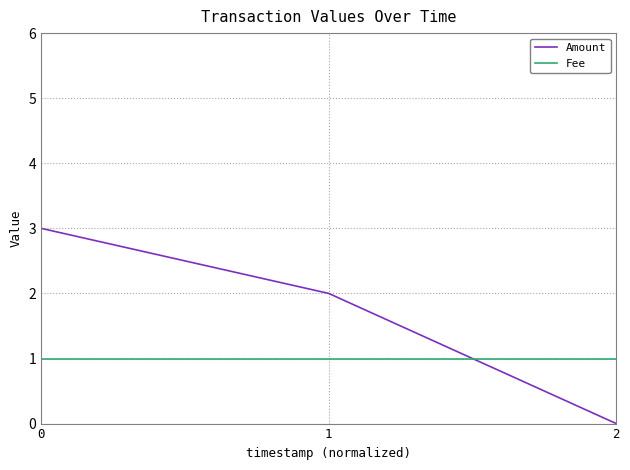

At 0, list the series in order from largest to smallest.

Amount, Fee